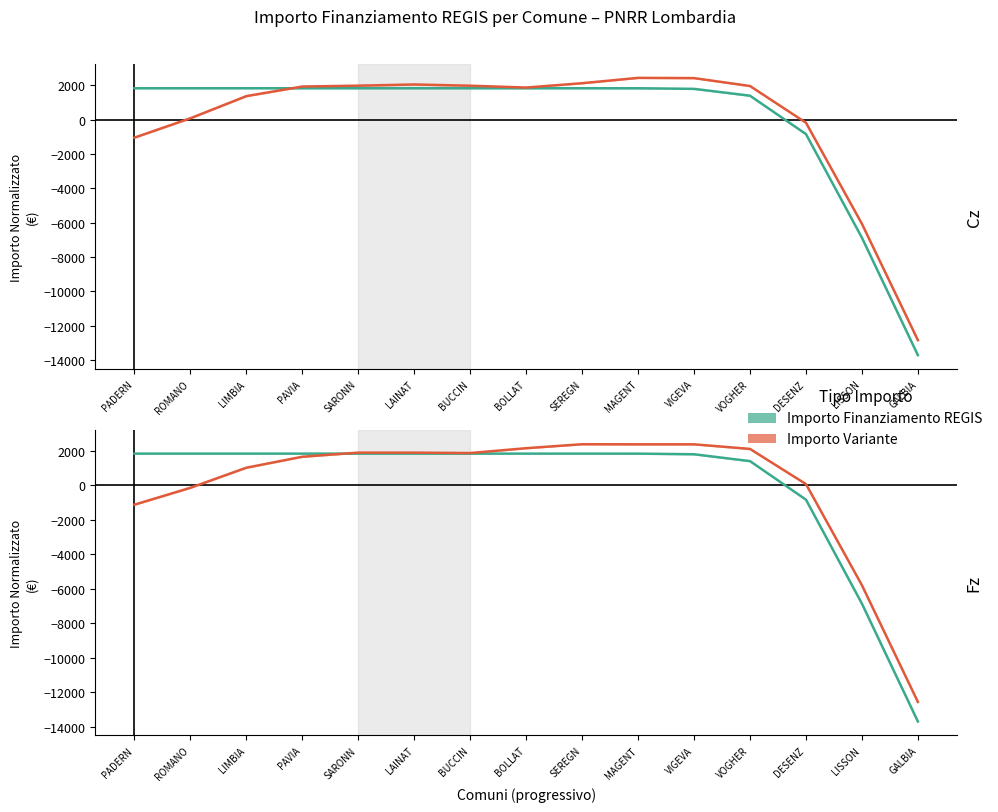

What is the label of the 7th point from the left?

BUCCIN